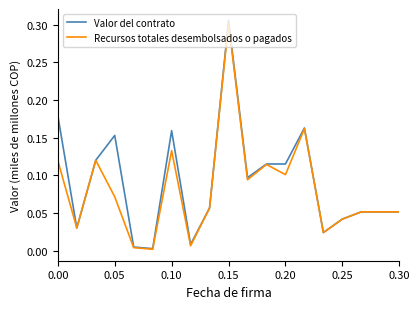

Which series has the largest range (max minus min)?

Valor del contrato